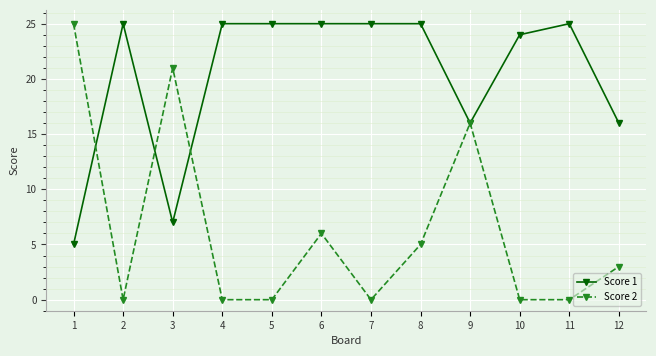

True or false: Score 2 has a value of 0 at 5.

True